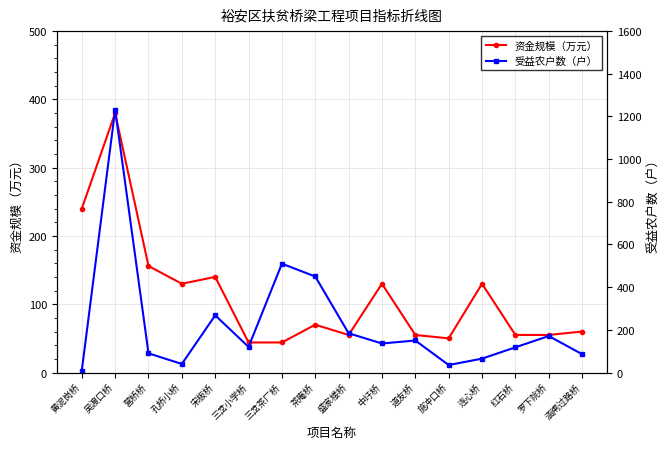

Rank the categories by 受益农户数（户） value from highest to lowest.

吴渡口桥, 三岔茶厂桥, 茶庵桥, 宋板桥, 盛家楼桥, 罗下院桥, 道友桥, 中圩桥, 三岔小学桥, 红石桥, 营桥桥, 涵闸过路桥, 连心桥, 孔桥小桥, 施冲口桥, 黄泥岗桥